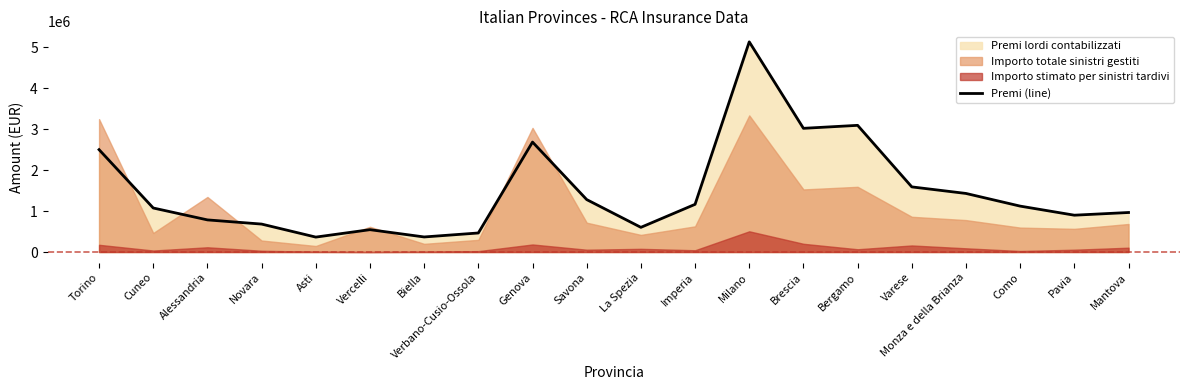

The chart shows a value of 387474 at Pavia. True or false?

False